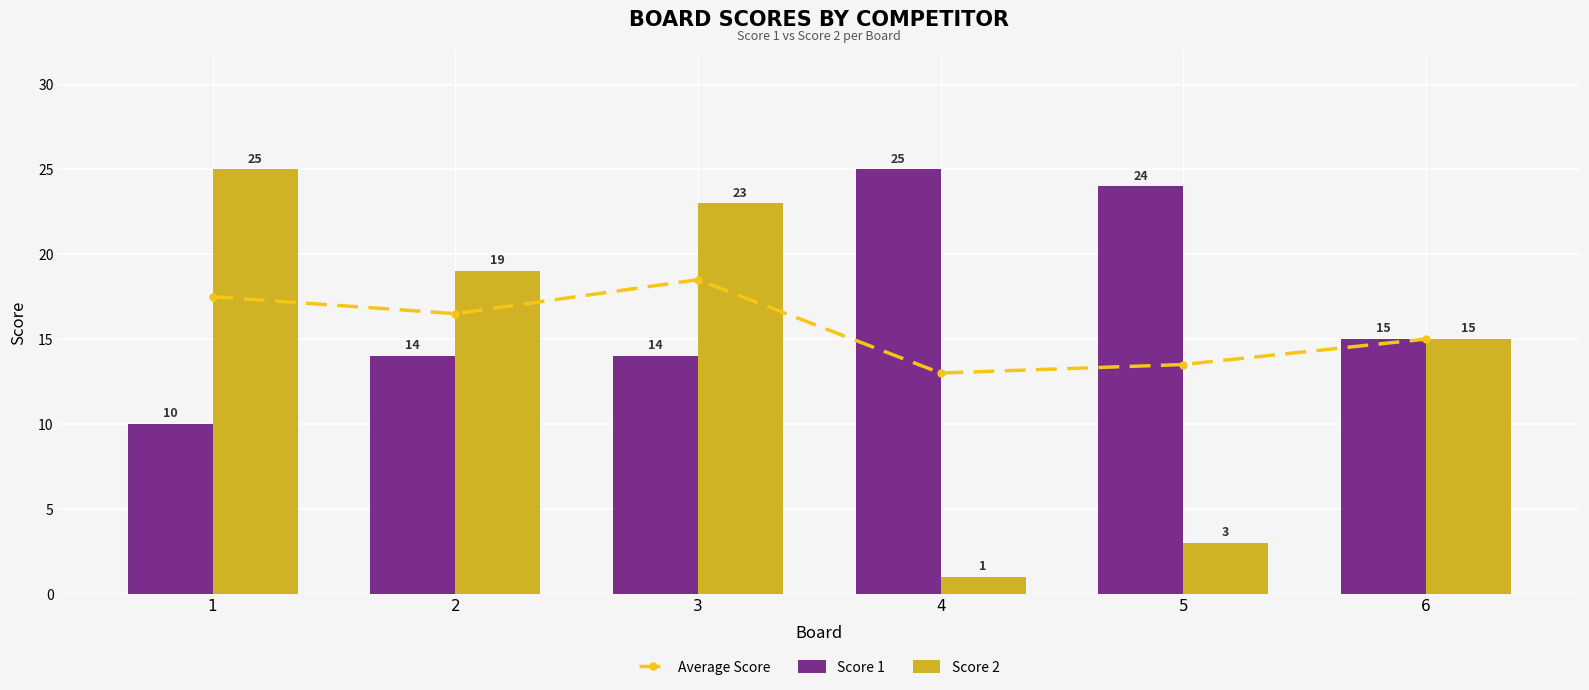

What is the minimum value shown in the chart?

1.0